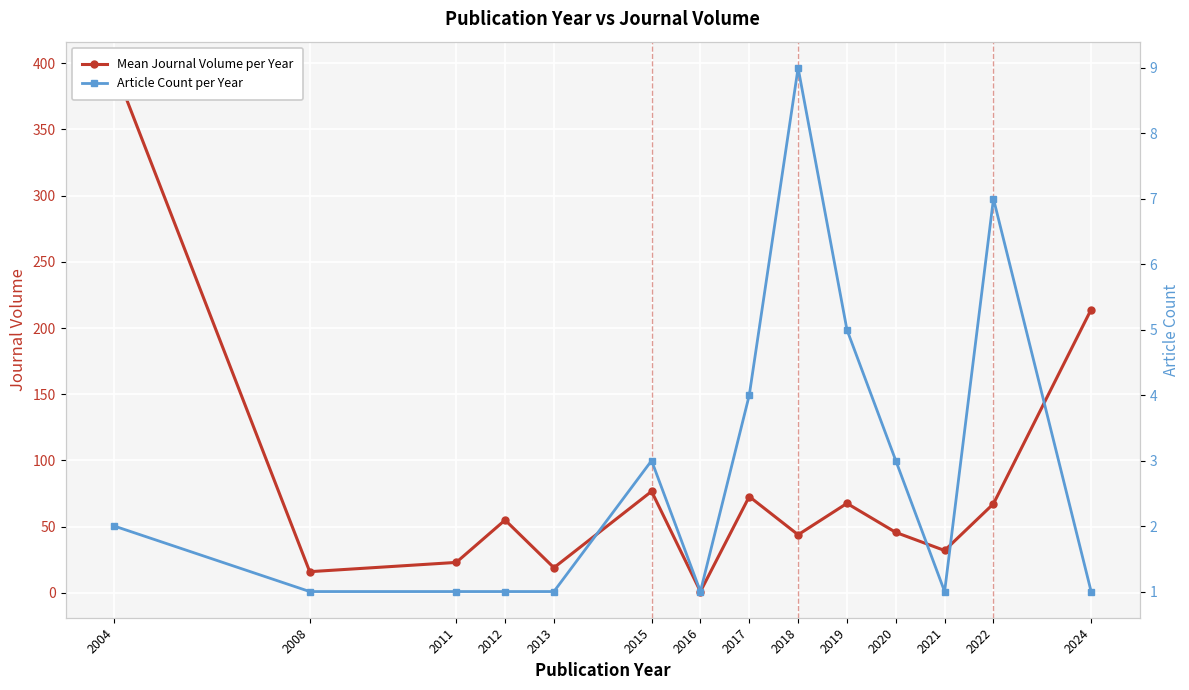

Is it true that Mean Journal Volume per Year equals 72.8 at 2017?

True